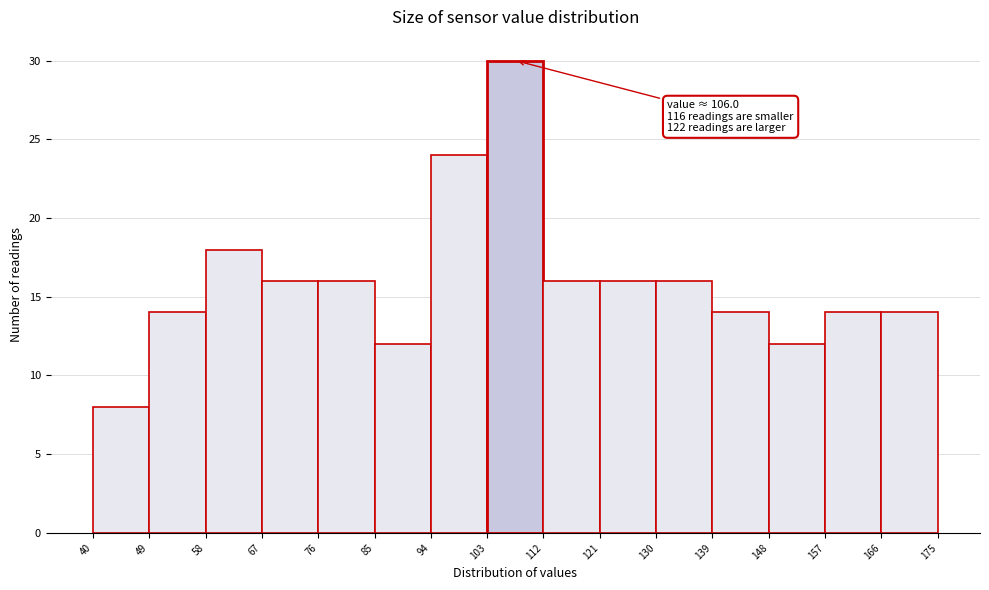

Which range on the x-axis has the tallest bar?

103 to 112